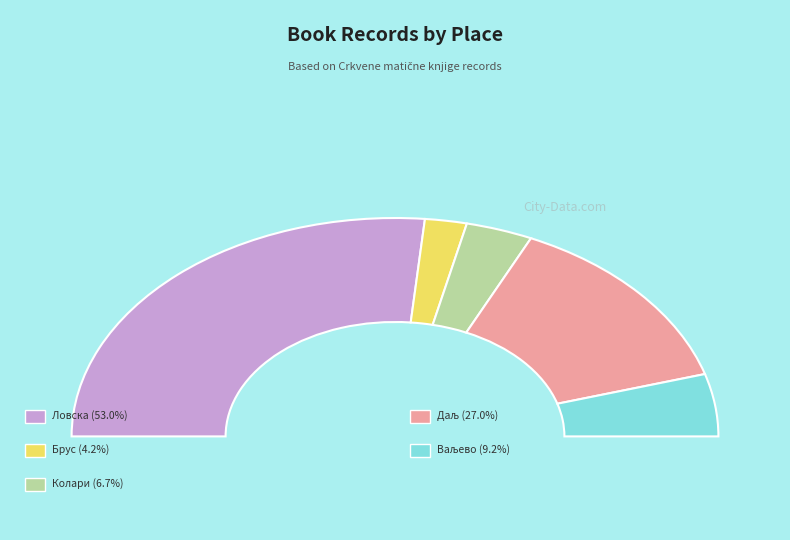

Is there any slice that represents more than half of the pie?

Yes